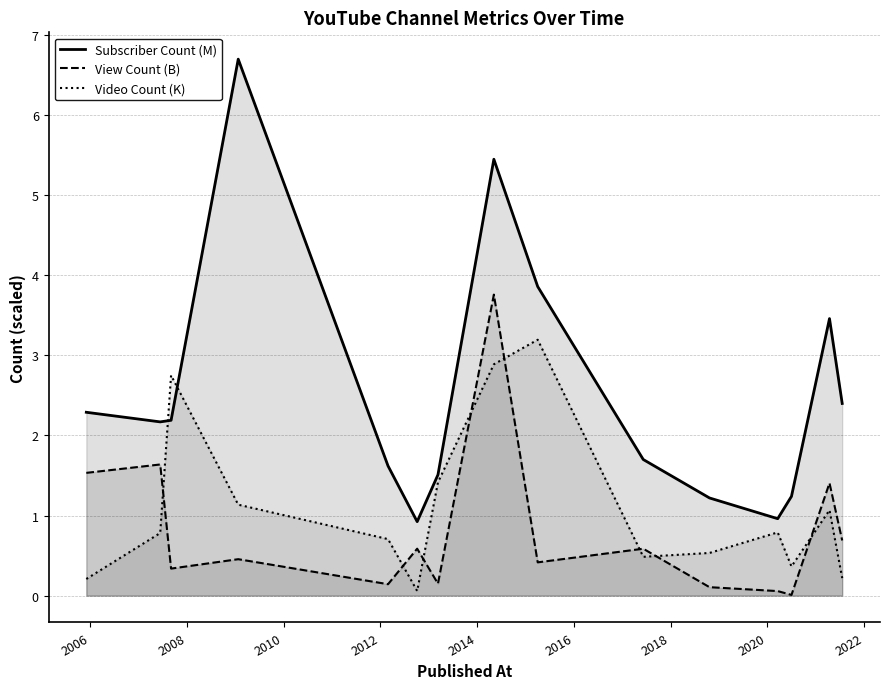

What is the highest value of the Video Count (K) series?

3.2